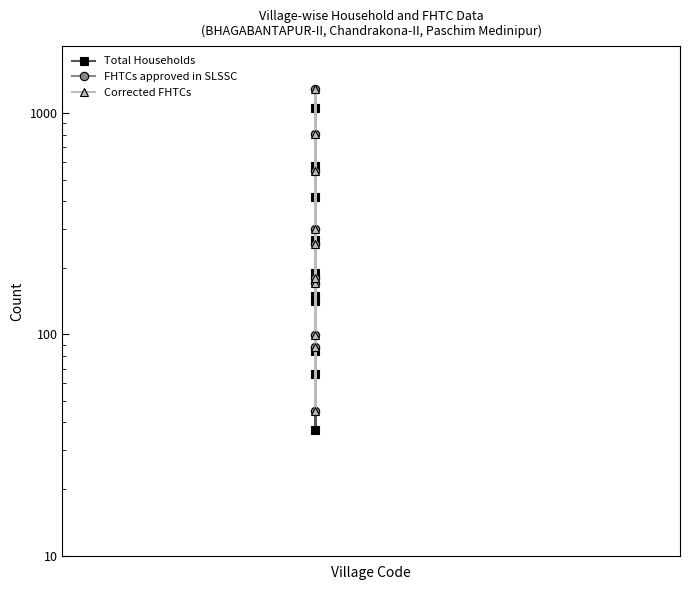

Is it true that Corrected FHTCs equals 135 at 1000000?

False